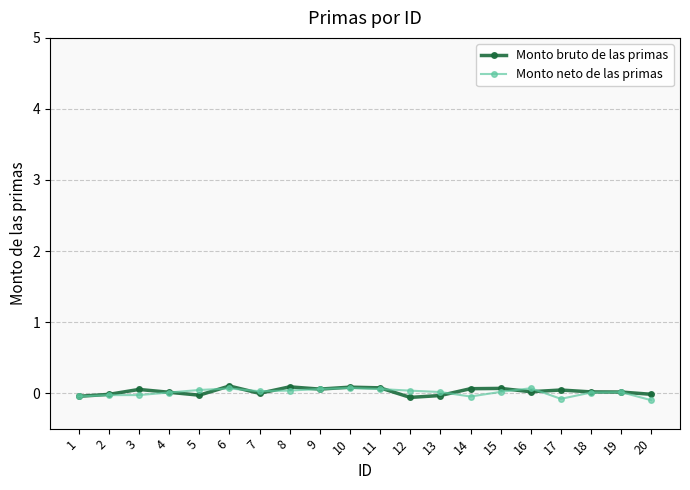

What are all the series names shown in the legend?

Monto bruto de las primas, Monto neto de las primas